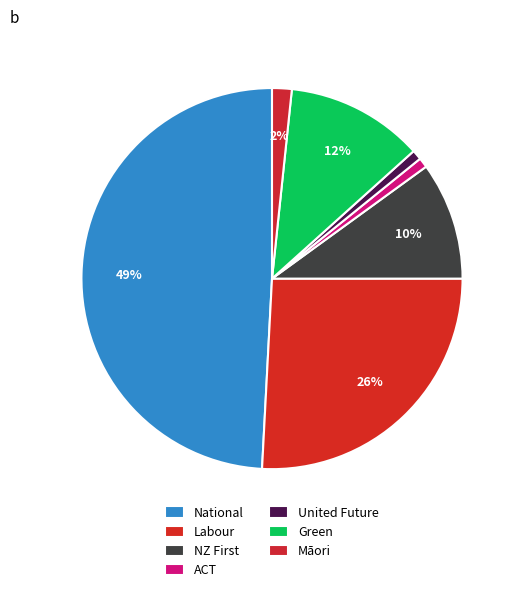

To the nearest percent, what percentage of the pie is United Future?

1%